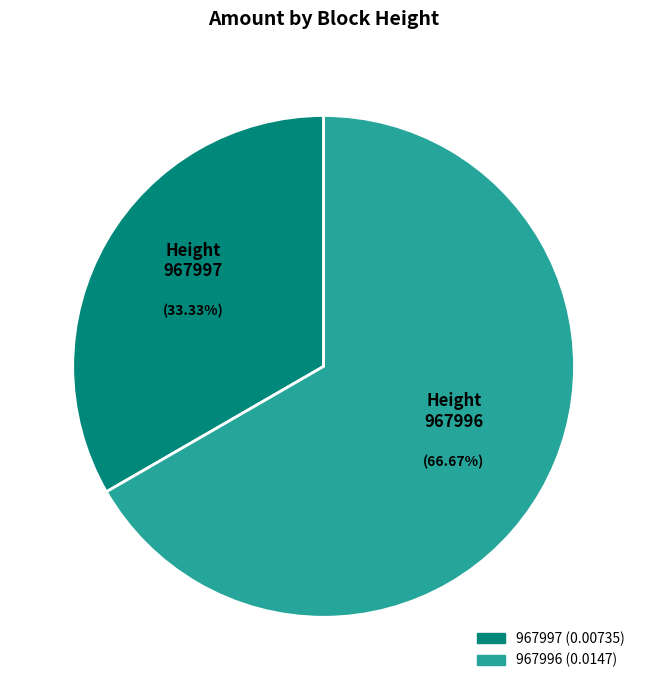

Which slice is the smallest?

967997